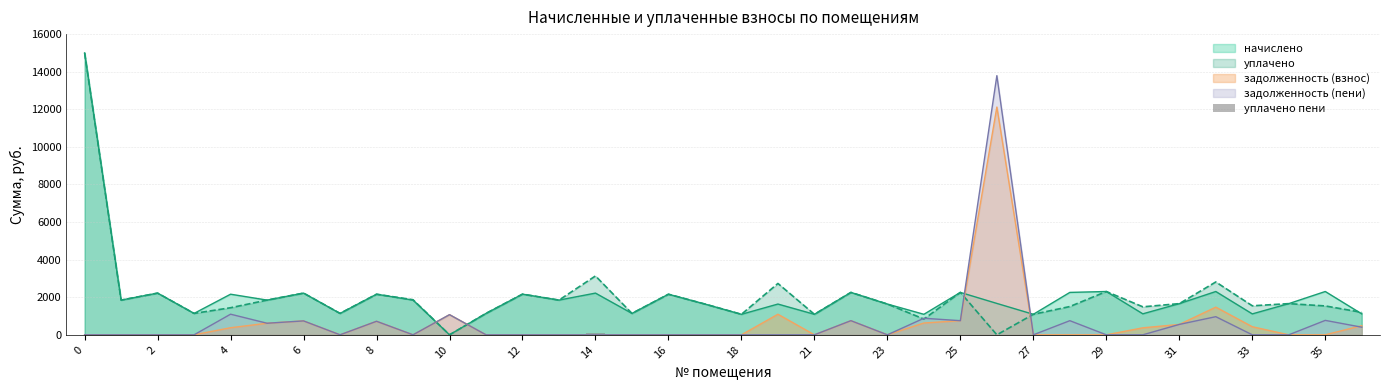

What is the highest value of the задолженность (пени) series?

13790.0